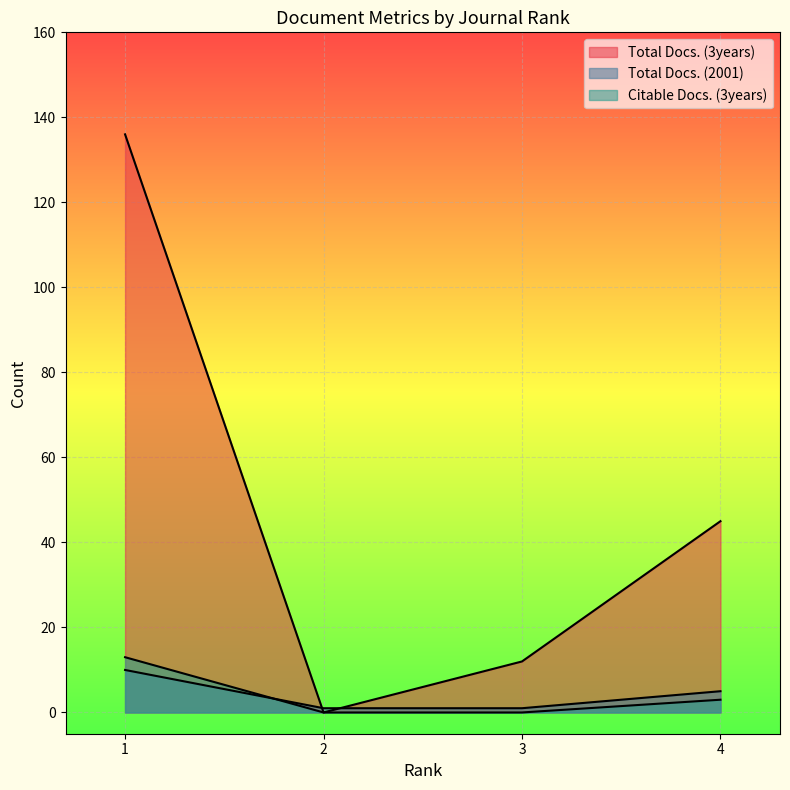

How many values in the Citable Docs. (3years) series are below 3?

2